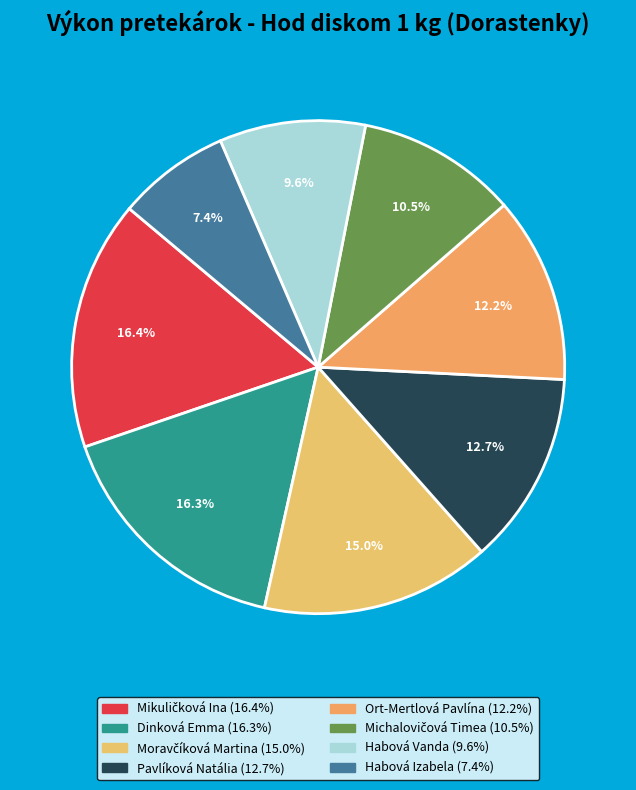

Is Habová Vanda the majority of the pie?

No